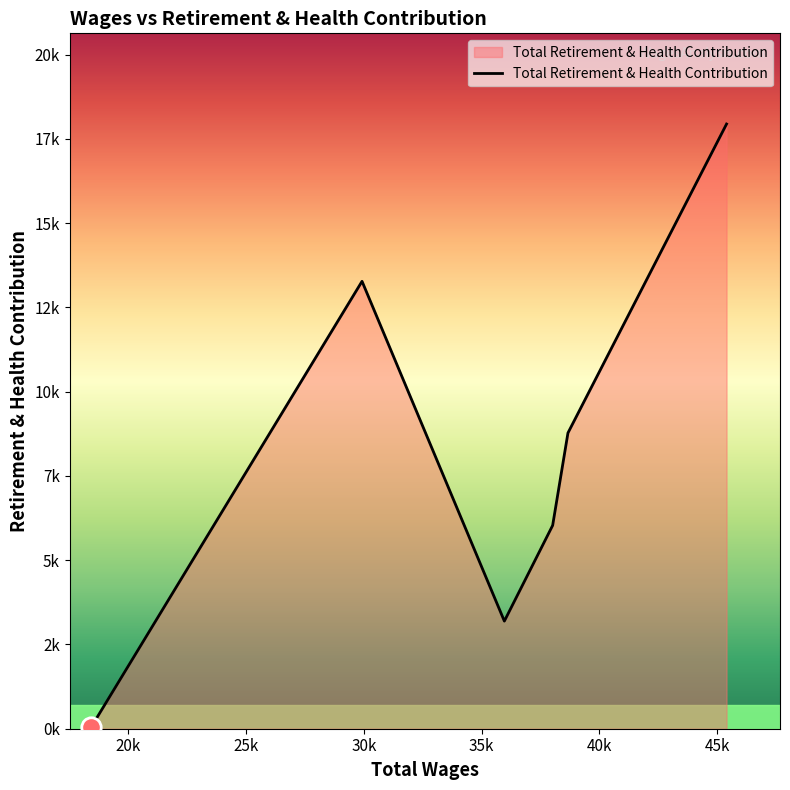

Is this an area chart (filled region under the line)?

Yes